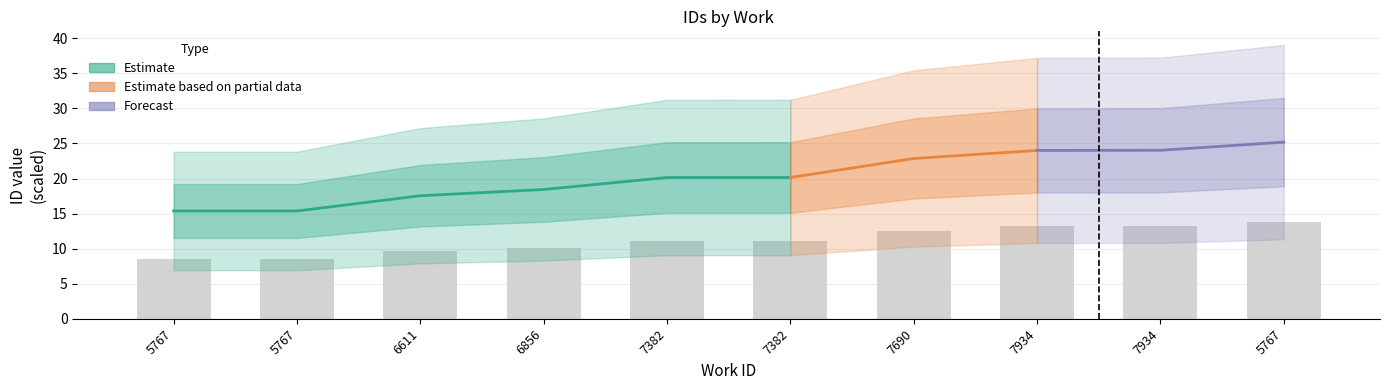

Reading left to right, transcribe all the data shown in this chart.

8.5	8.5	9.6	10.1	11.1	11.1	12.6	13.2	13.2	13.9